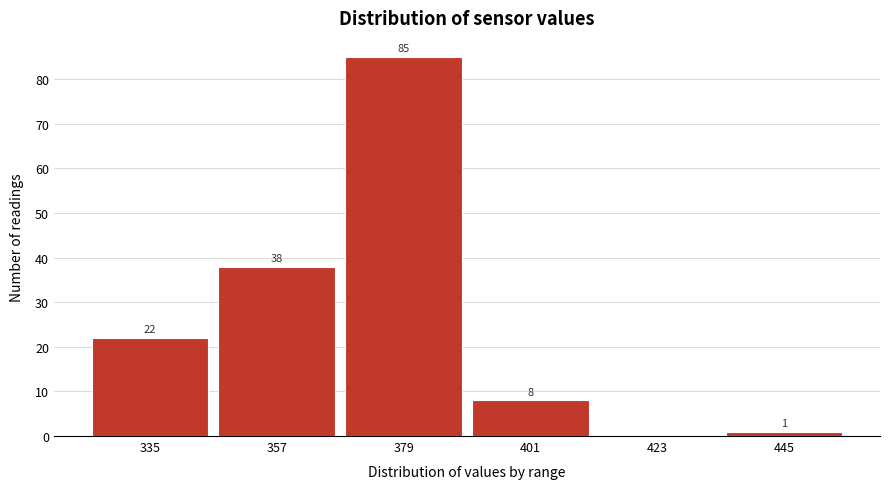

Reading right to left, transcribe all the data shown in this chart.

445=1	423=0	401=8	379=85	357=38	335=22